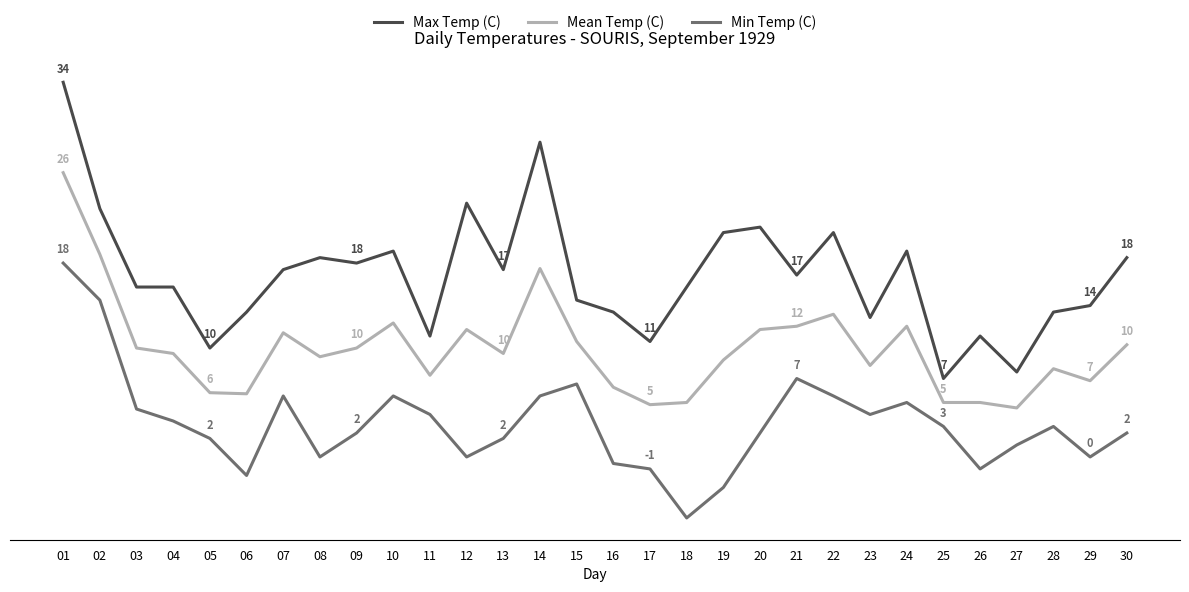

At which label is Max Temp (C) closest to 20?

19